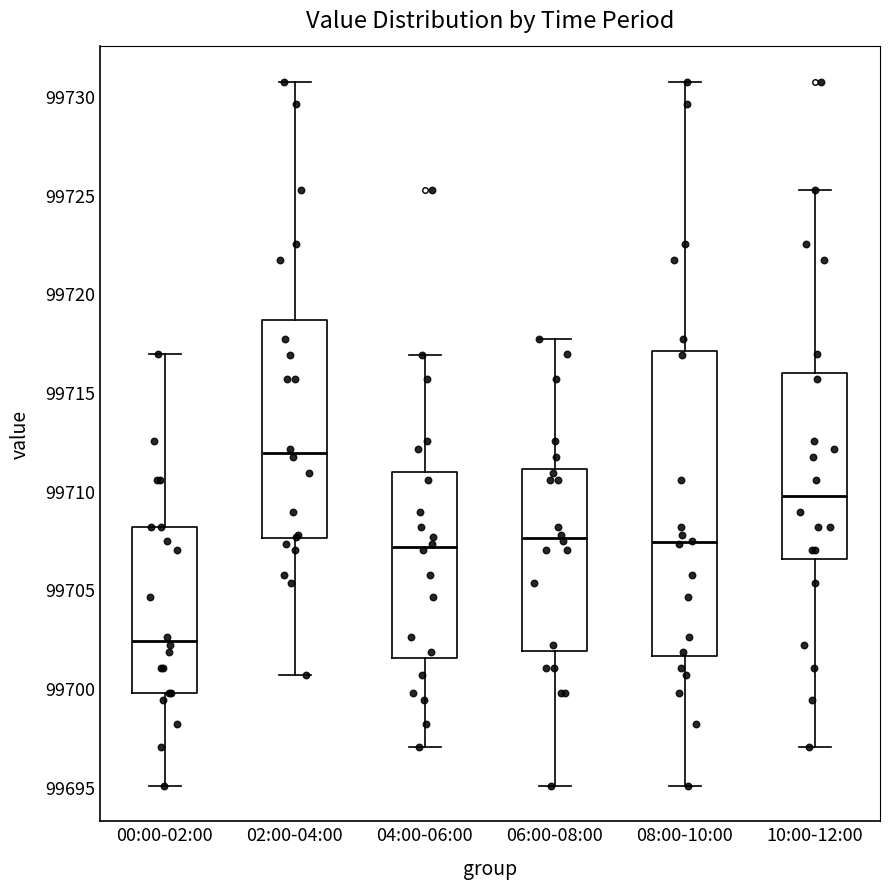

Which box has the highest median line?

02:00-04:00